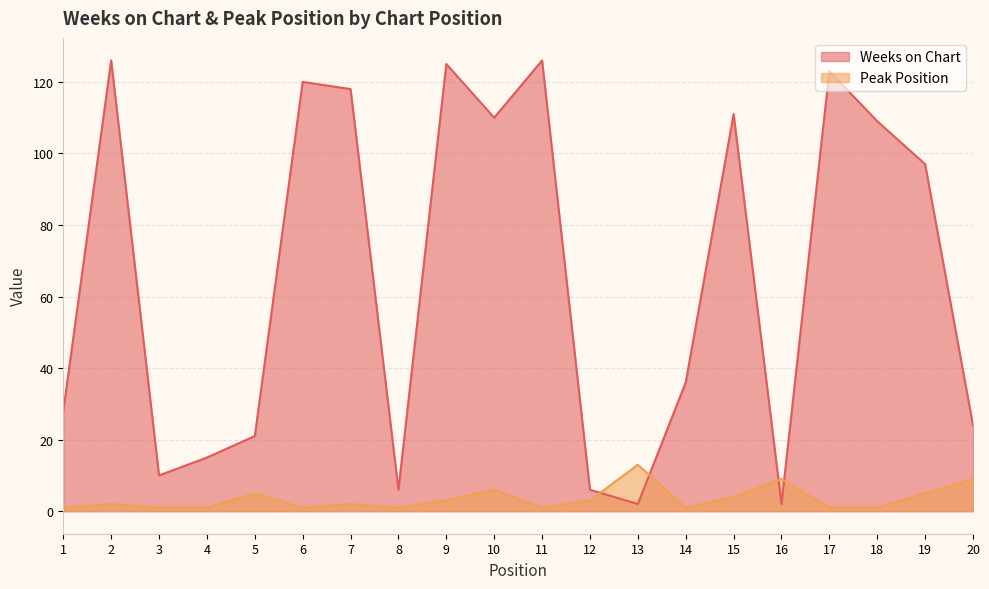

Does the chart have visible grid lines?

Yes